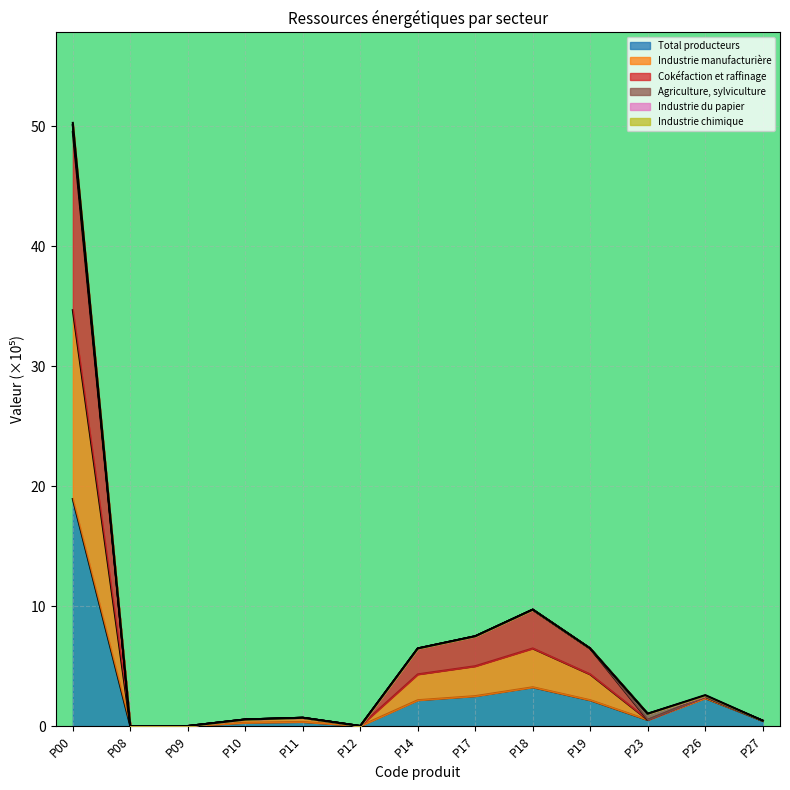

How many interior local valleys does the Industrie manufacturière series have?

2